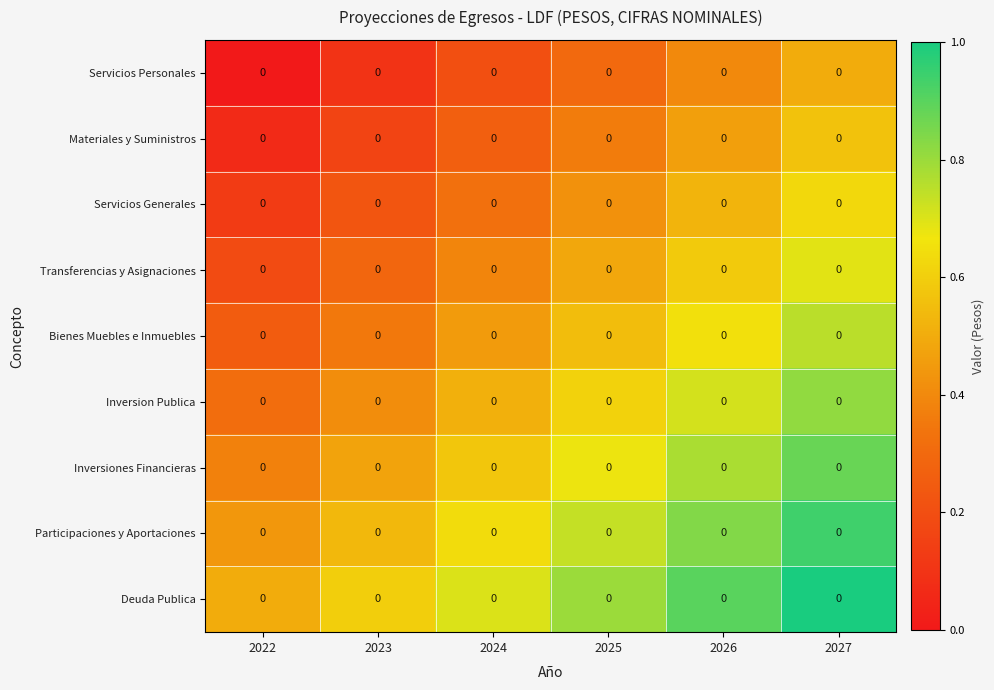

Is it true that Bienes Muebles e Inmuebles equals 0.3 at 2022?

False